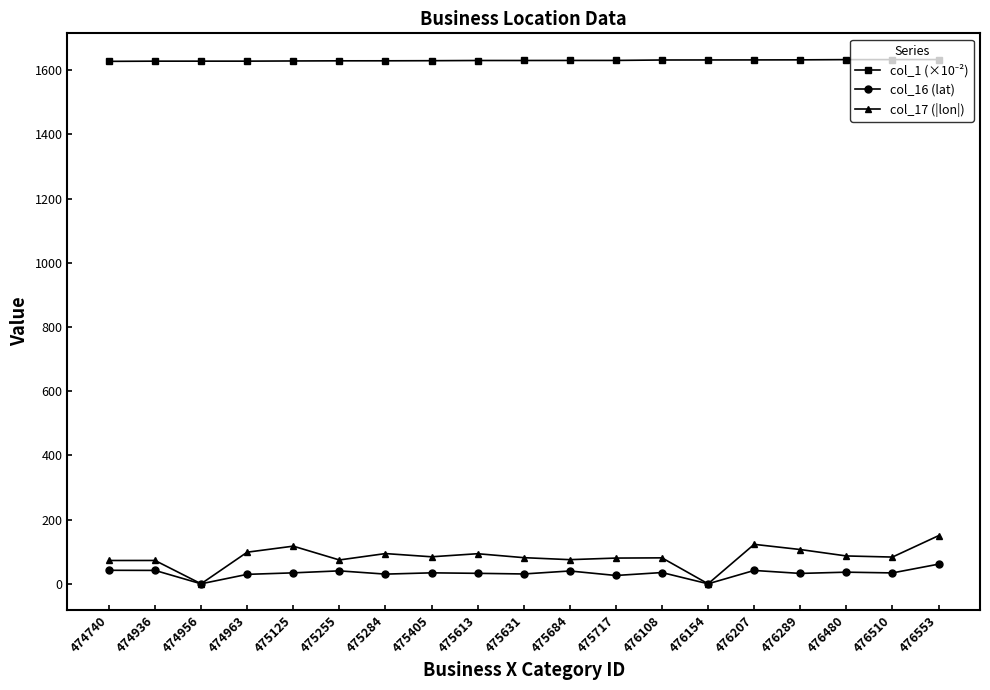

What is the total value across all series at 476480?

1756.3